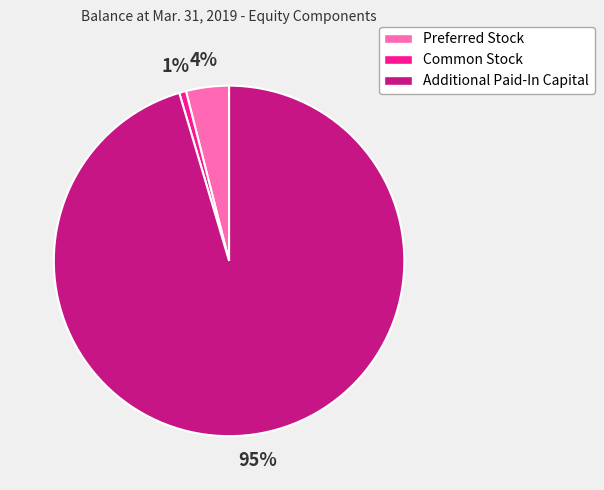

Combined, do Additional Paid-In Capital and Preferred Stock account for over 50%?

Yes